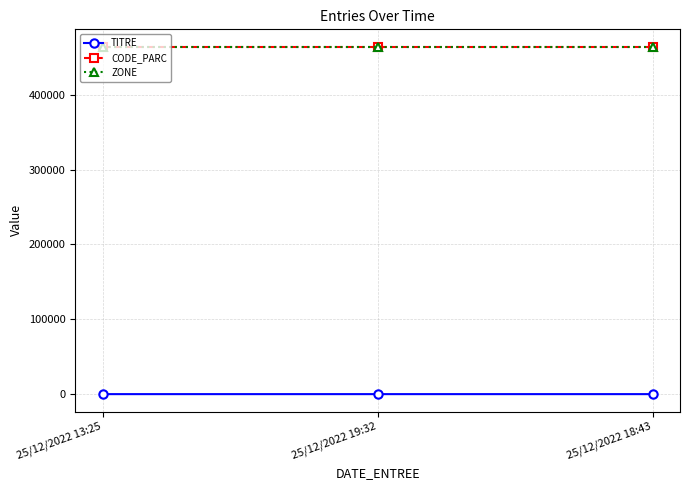

Is this an area chart (filled region under the line)?

No